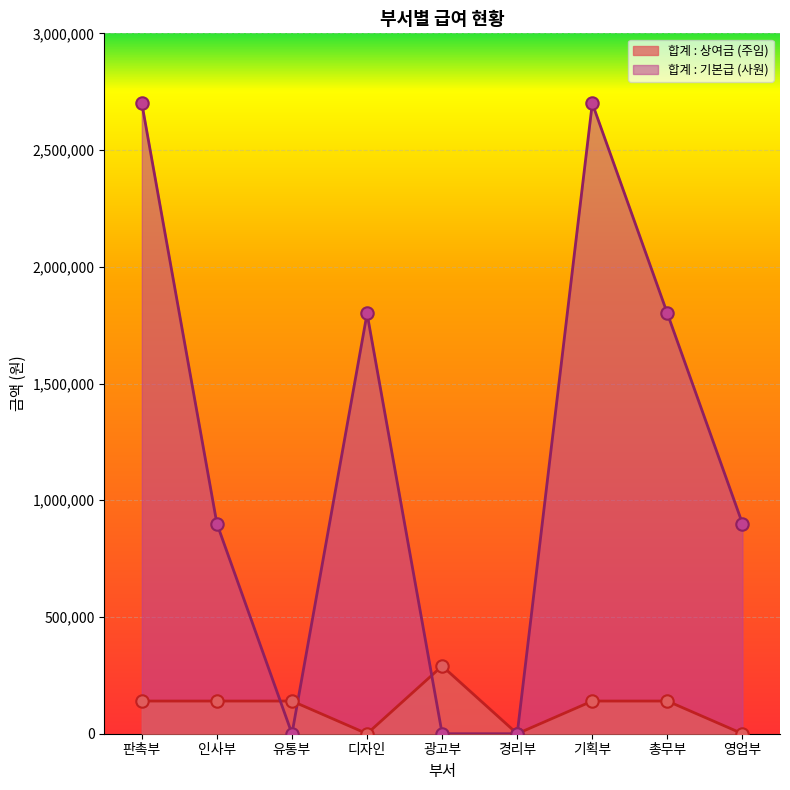

Is the value of 합계 : 상여금 (주임) at 유통부 greater than the value of 합계 : 기본급 (사원) at 광고부?

Yes